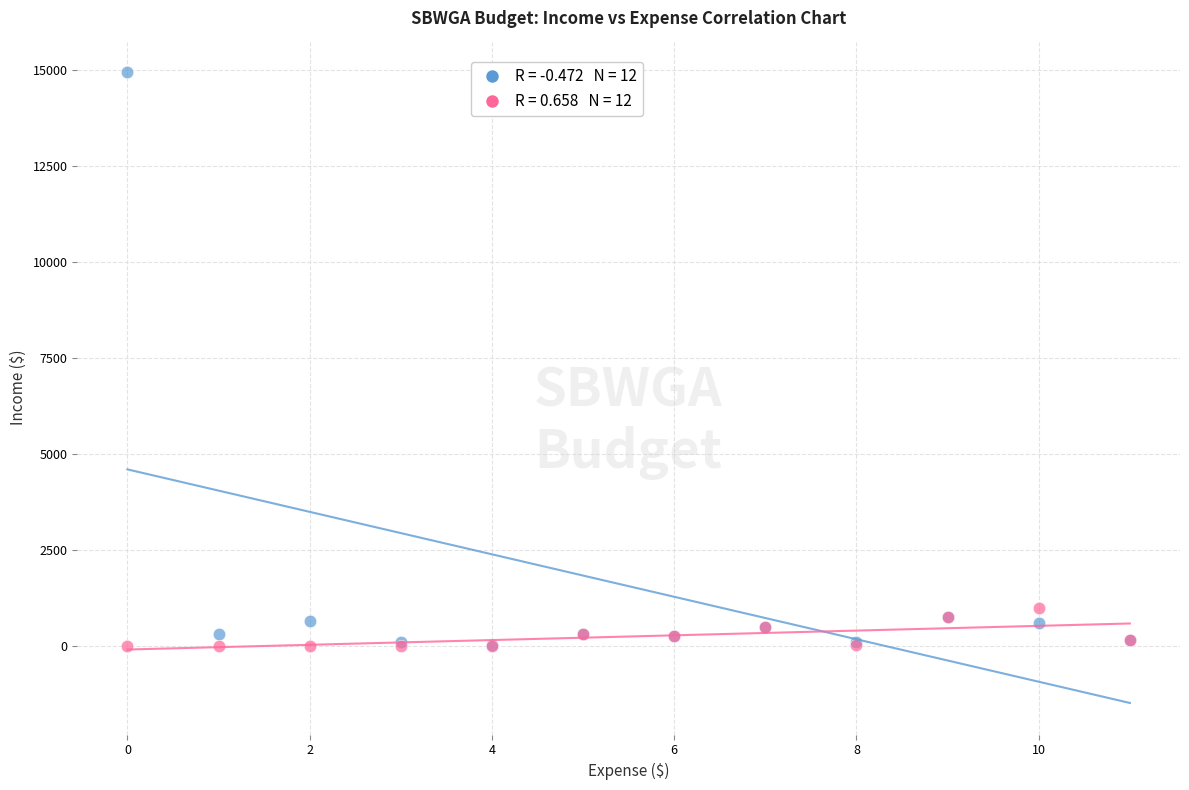

Across all series, what Y value is closest to 7470?

1000